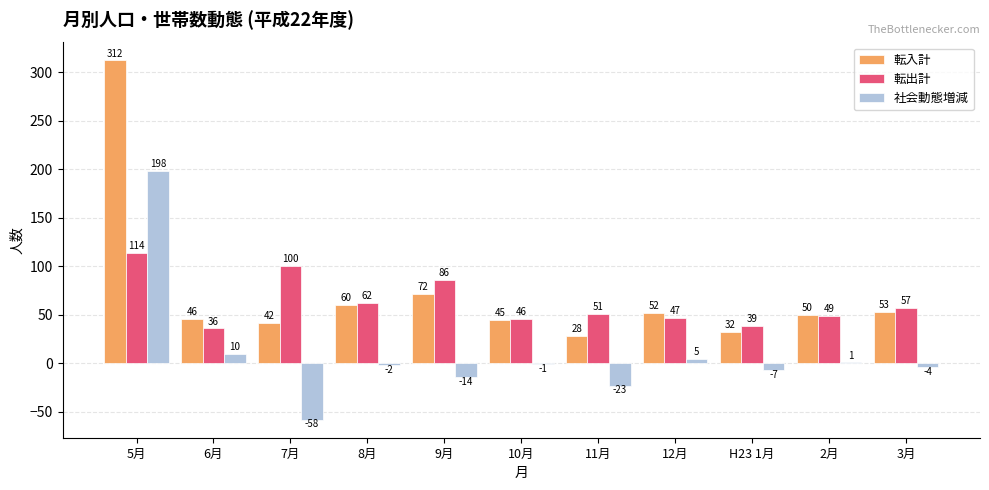

Count the number of data series in this chart.

3